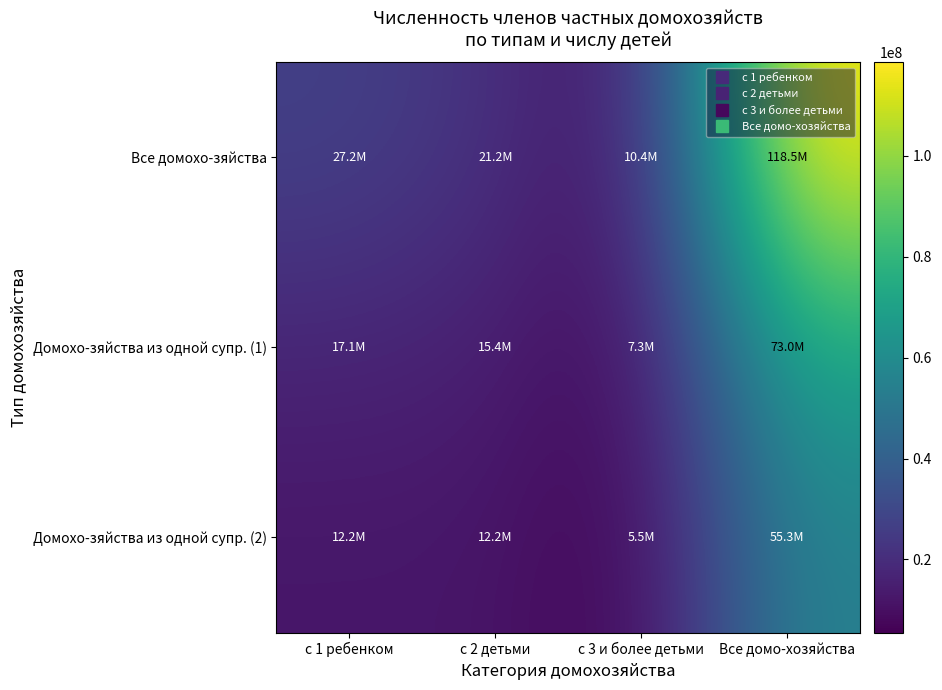

Reading left to right, what are all the values shown in this chart?

Все домохо-зяйства: с 1 ребенком=27219294	с 2 детьми=21200124	с 3 и более детьми=10422475	Все домо-хозяйства=118518719
Домохо-зяйства из одной супр. (1): с 1 ребенком=17134854	с 2 детьми=15354614	с 3 и более детьми=7274805	Все домо-хозяйства=72962423
Домохо-зяйства из одной супр. (2): с 1 ребенком=12236655	с 2 детьми=12201920	с 3 и более детьми=5527810	Все домо-хозяйства=55287428